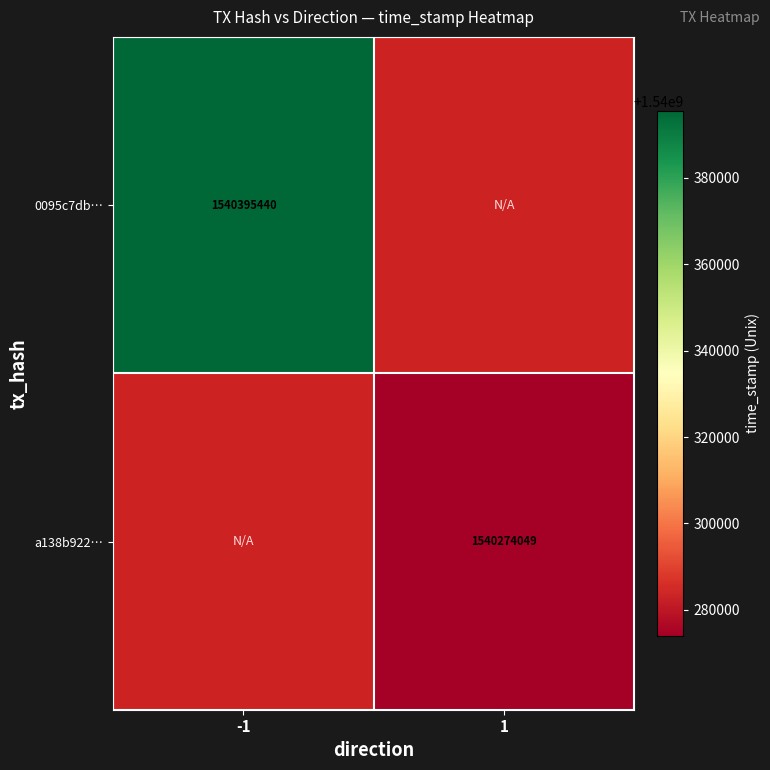

Is the value of a138b922… at 1 greater than the value of 0095c7db… at -1?

No